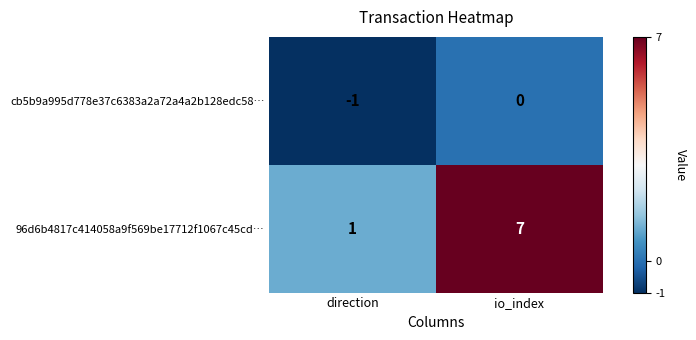

List the series in order of their peak value, highest first.

96d6b4817c414058a9f569be17712f1067c45cd…, cb5b9a995d778e37c6383a2a72a4a2b128edc58…